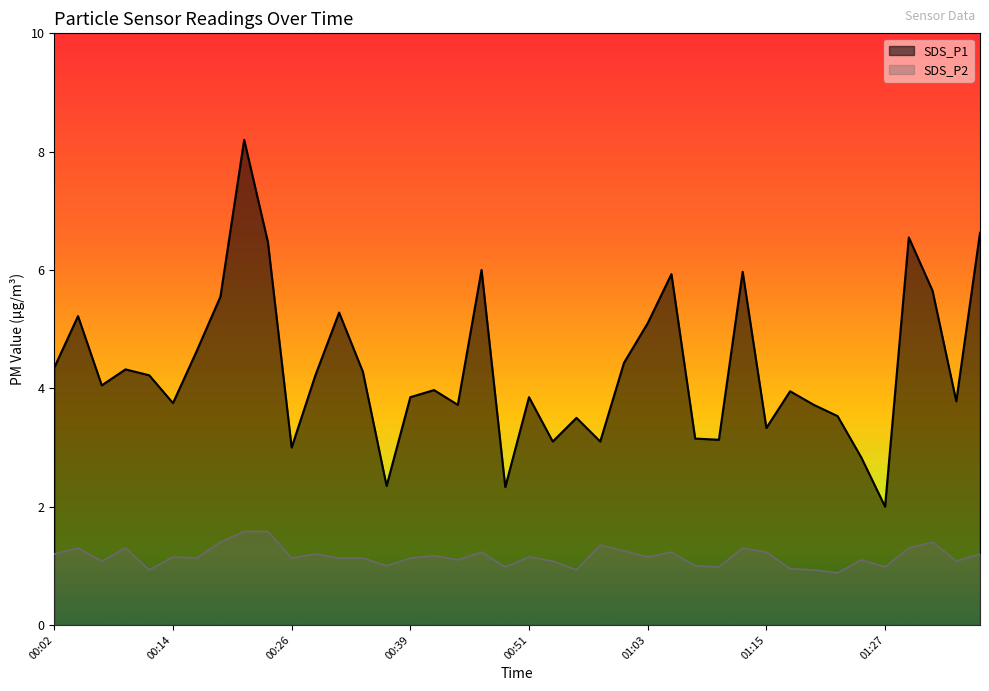

What is the sum of all SDS_P2 values?

46.3